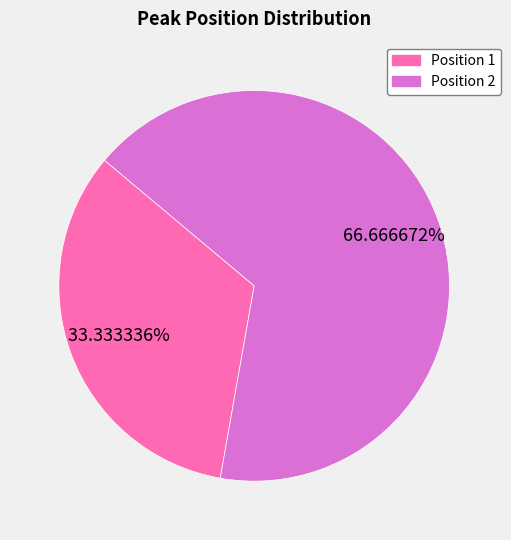

Is there any slice that represents more than half of the pie?

Yes